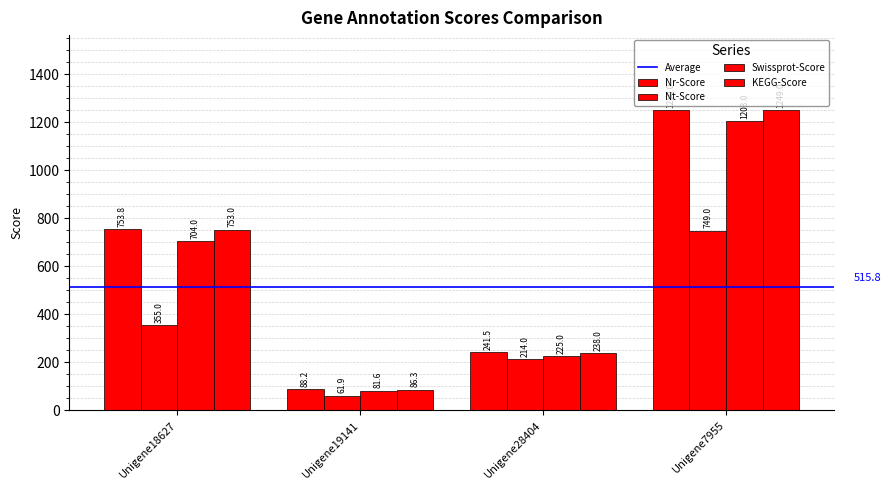

Does the chart contain stacked bars?

No